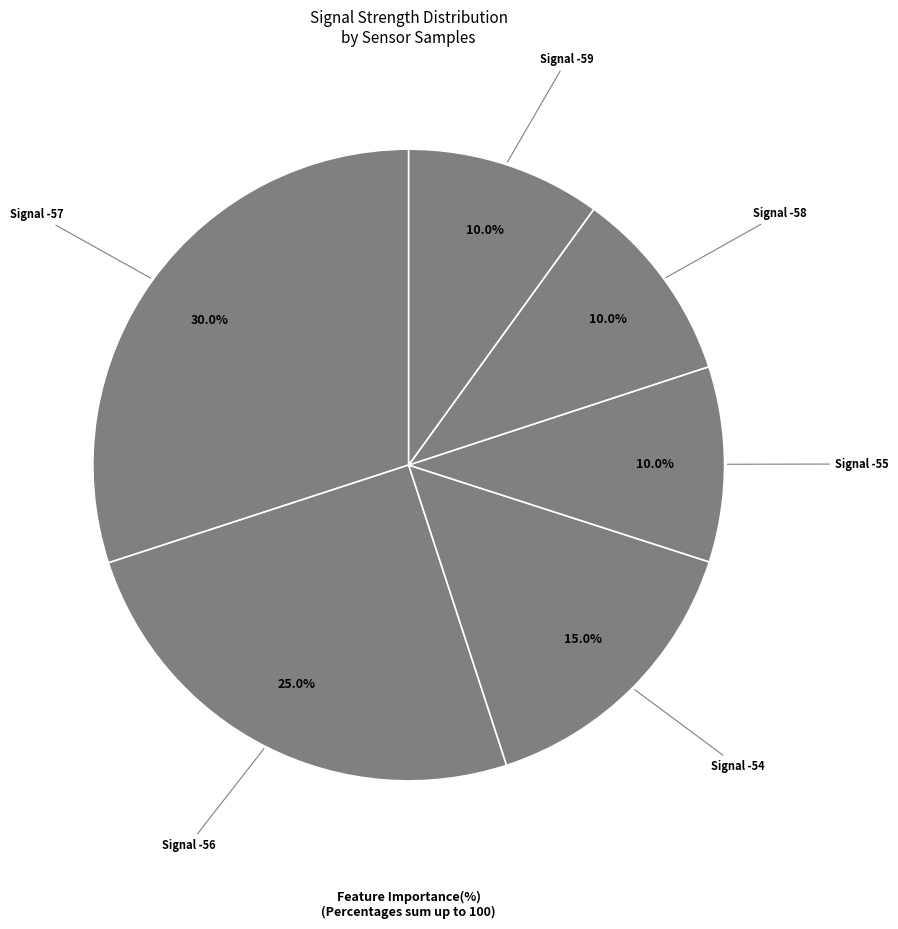

Does any single category account for the majority?

No